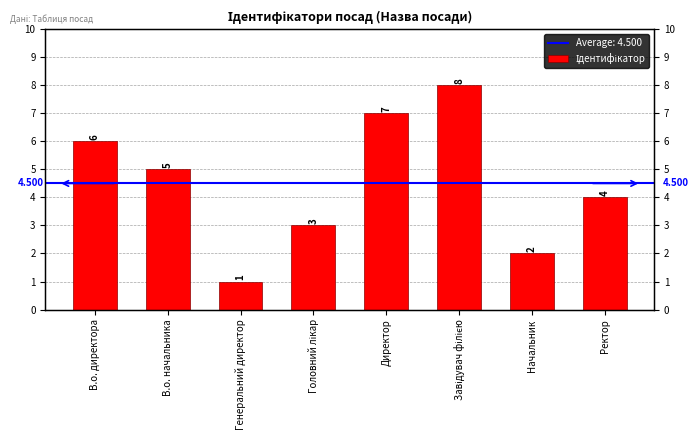

Reading left to right, extract all data points from this chart.

В.о. директора=6	В.о. начальника=5	Генеральний директор=1	Головний лікар=3	Директор=7	Завідувач філією=8	Начальник=2	Ректор=4